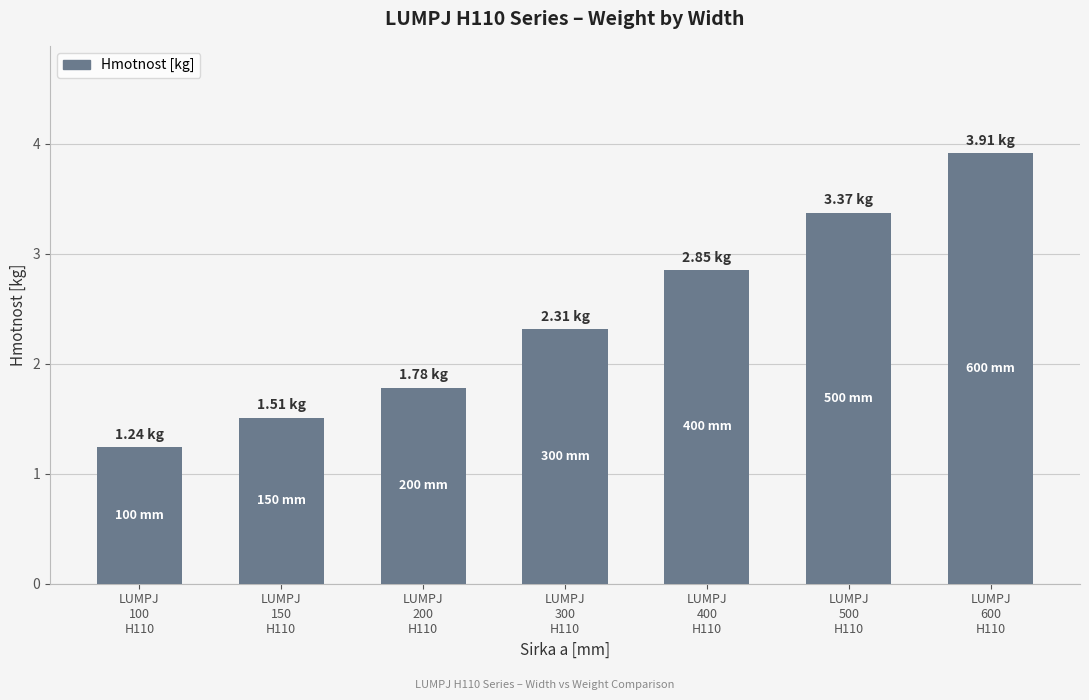

What is the label of the 6th bar from the left?

LUMPJ
500
H110